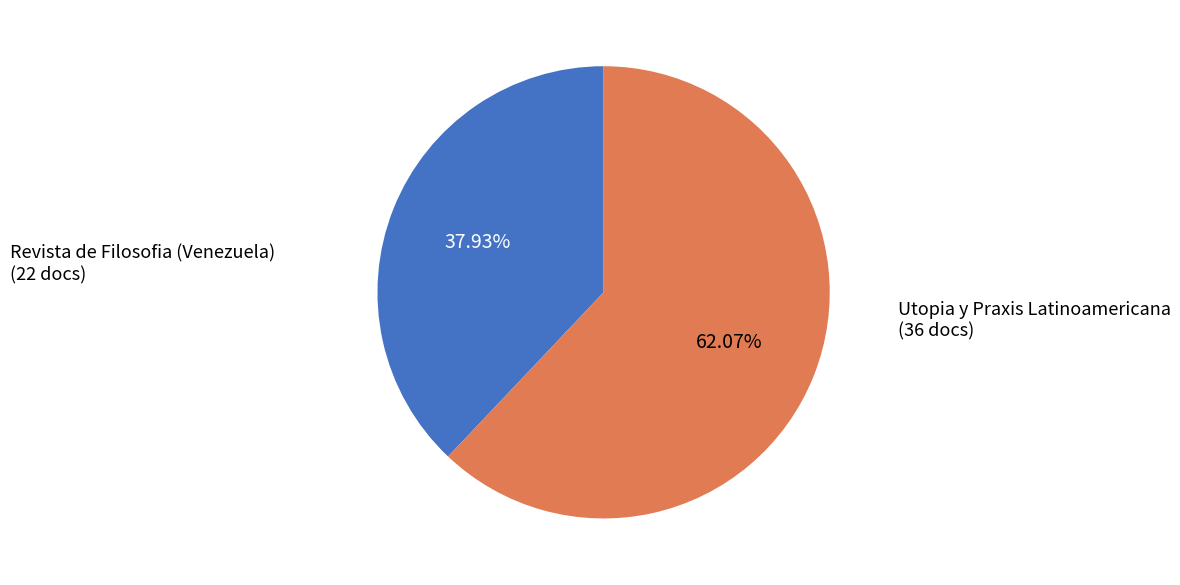

Is there any slice that represents more than half of the pie?

Yes